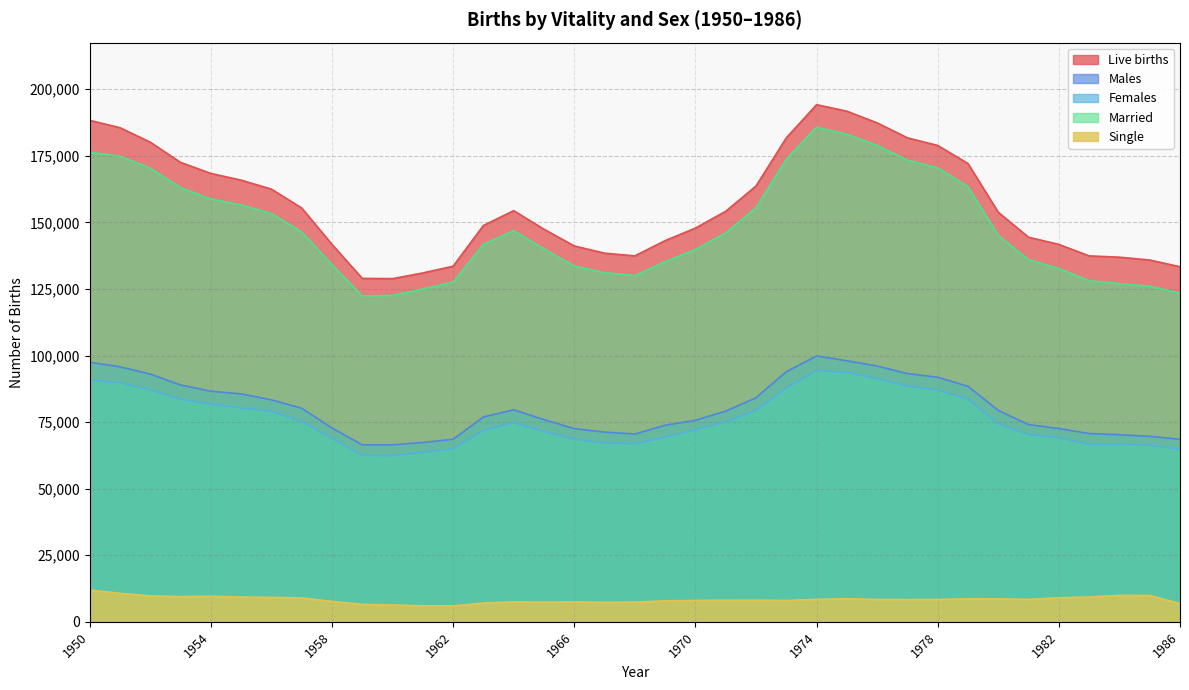

What is the value of the Single point at the 8th from the left?

8979